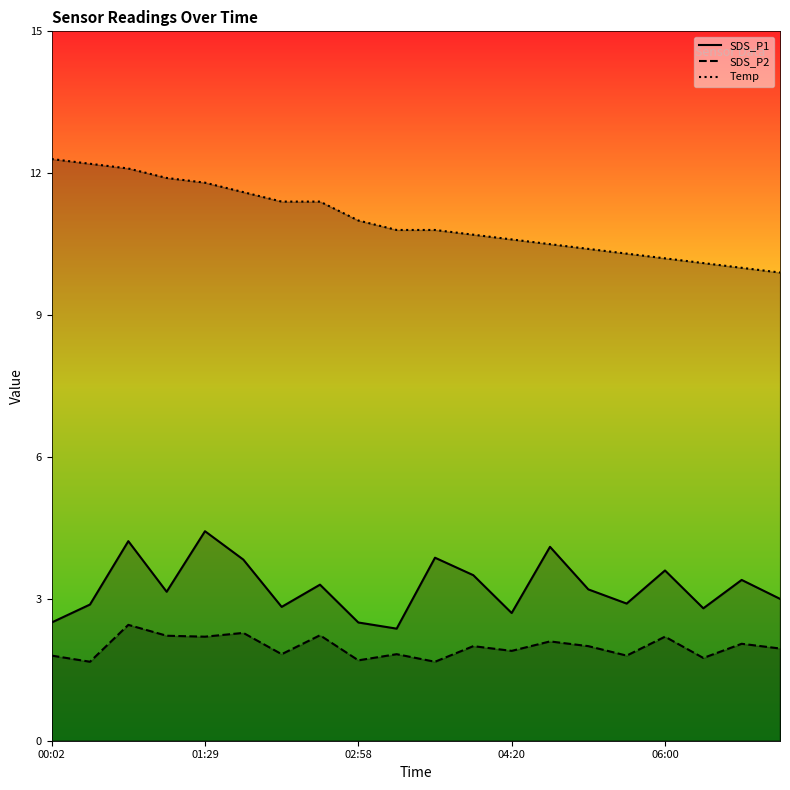

What is the highest value of the Temp series?

12.3